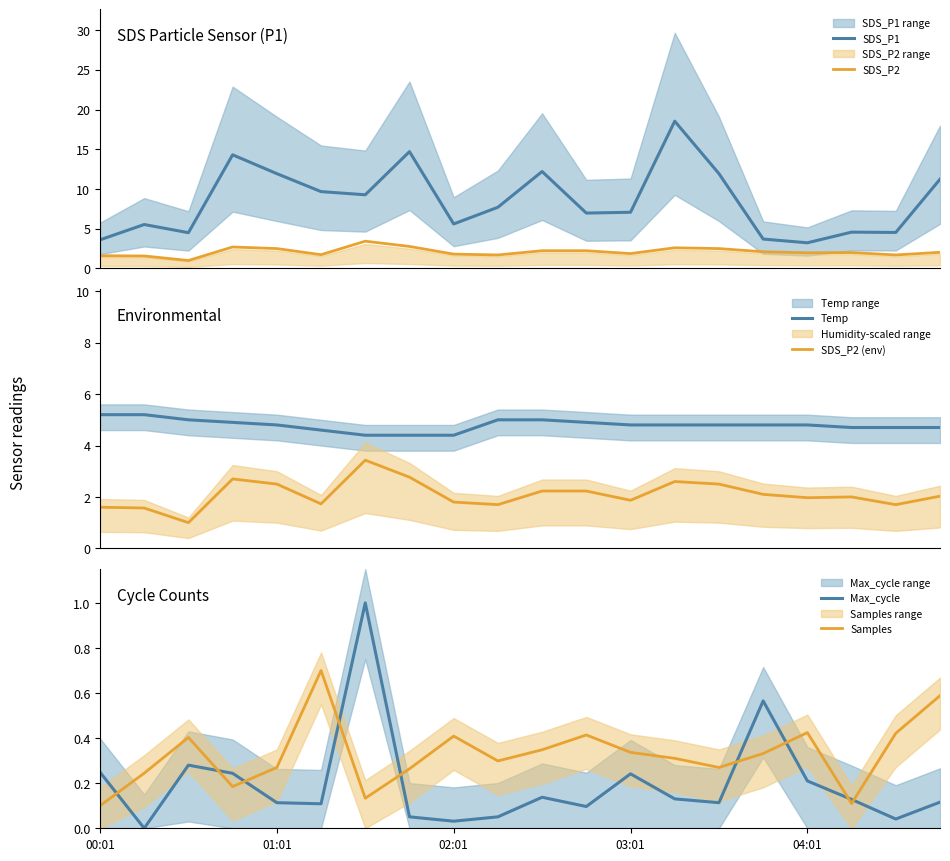

What is the difference between the highest and lowest values at 17?

4.6